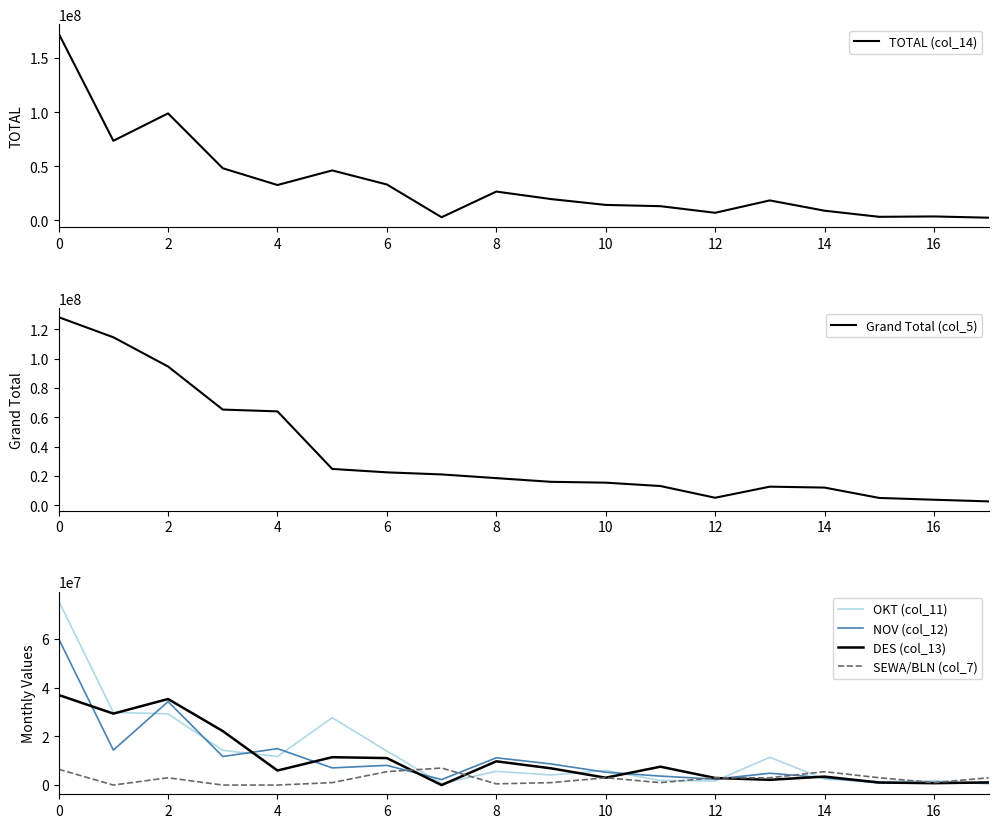

The value of Grand Total (col_5) at 0 is 89069895. True or false?

False